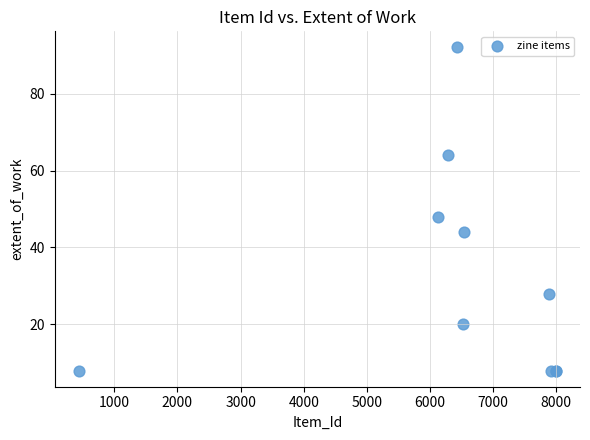

What Y value in the scatter plot is closest to 50?

48